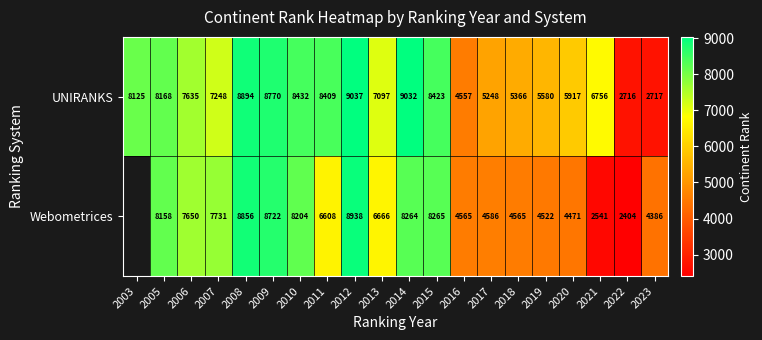

What is the lowest value of the UNIRANKS series?

2716